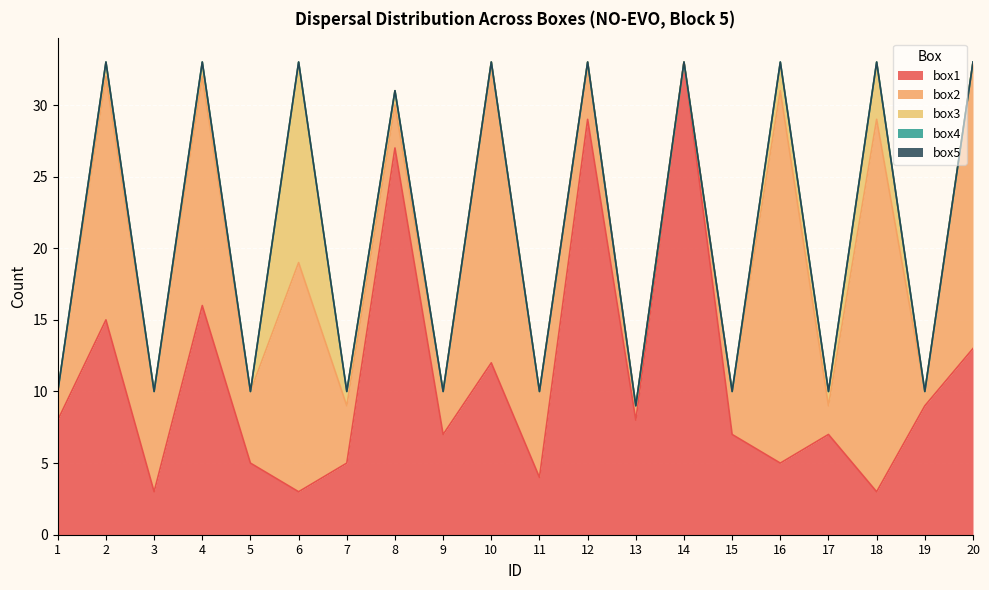

What are all the series names shown in the legend?

box1, box2, box3, box4, box5